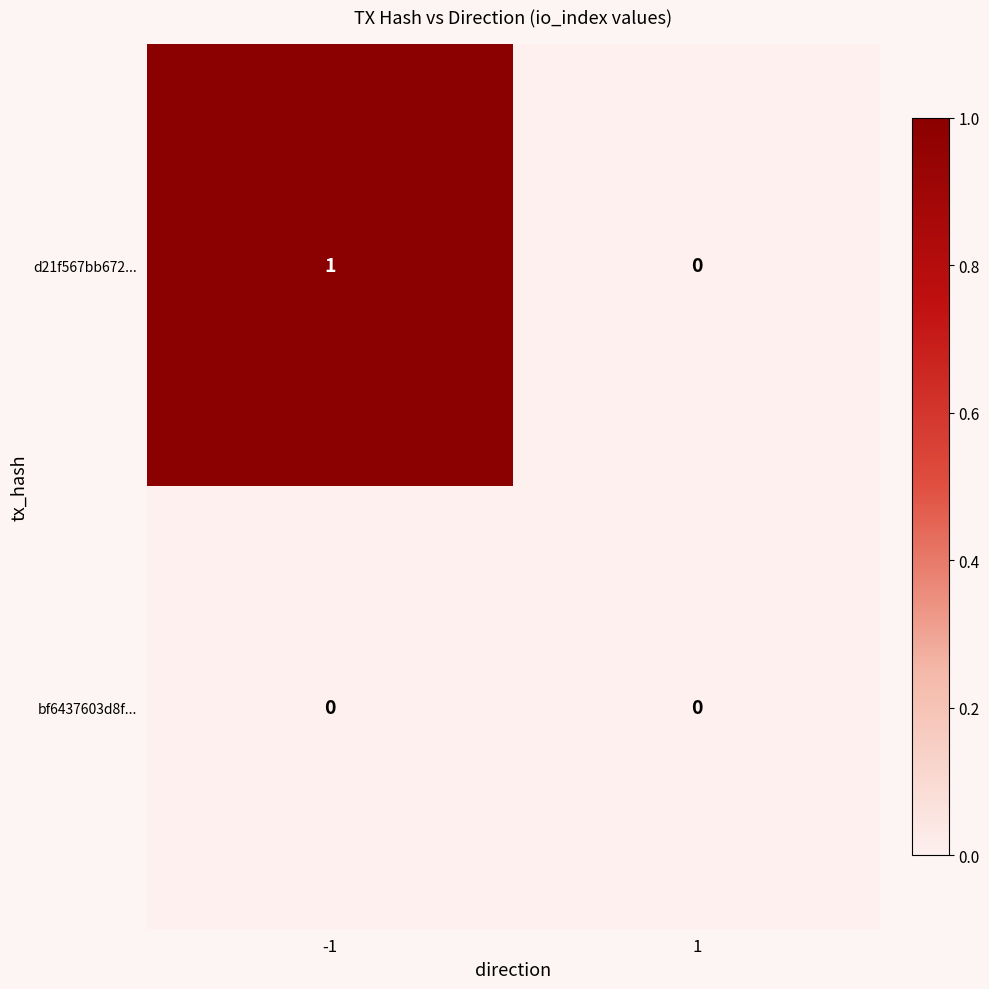

Reading left to right, transcribe all the data shown in this chart.

d21f567bb672...: 1	0
bf6437603d8f...: 0	0